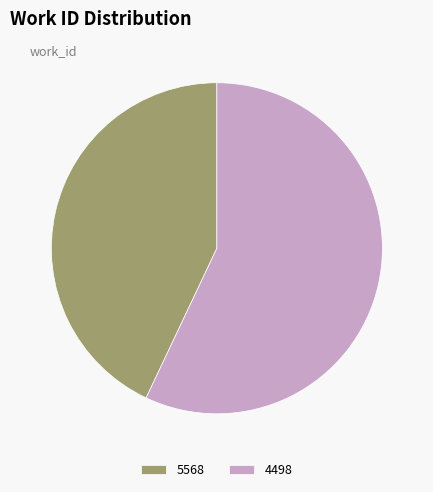

Which category has the smallest portion of the pie?

5568